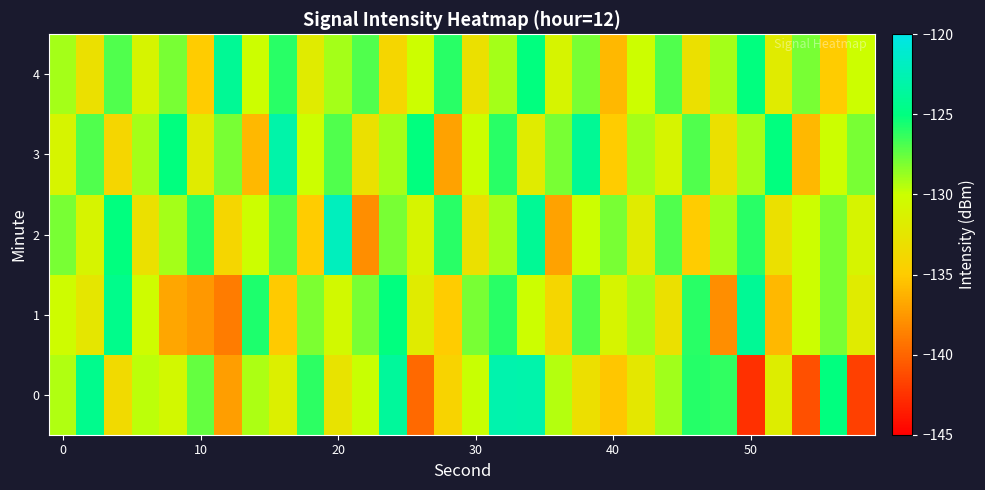

Reading left to right, extract all data points from this chart.

0: -129.4	-124.4	-133.7	-129.6	-130.6	-127.4	-137.2	-129.2	-131.6	-126.1	-132.8	-129.9	-123.7	-139.8	-134.3	-130.0	-122.8	-122.8	-129.5	-133.2	-135.3	-132.3	-129.0	-125.9	-126.2	-142.6	-131.7	-141.1	-125.0	-141.8
1: -130.2	-132.4	-124.5	-130.2	-136.8	-137.6	-138.9	-125.7	-135.1	-128.1	-130.5	-128.0	-125.0	-132.0	-135.0	-128.0	-126.0	-130.0	-134.0	-127.0	-131.0	-129.0	-133.0	-126.0	-138.0	-124.0	-136.0	-130.0	-128.0	-132.0
2: -128.0	-131.0	-125.0	-133.0	-129.0	-126.0	-134.0	-130.0	-127.0	-135.0	-122.0	-138.0	-128.0	-131.0	-126.0	-133.0	-129.0	-124.0	-137.0	-130.0	-128.0	-132.0	-127.0	-135.0	-129.0	-126.0	-133.0	-130.0	-128.0	-131.0
3: -131.0	-127.0	-134.0	-129.0	-125.0	-132.0	-128.0	-136.0	-123.0	-130.0	-127.0	-133.0	-129.0	-125.0	-137.0	-130.0	-126.0	-132.0	-128.0	-124.0	-135.0	-129.0	-131.0	-127.0	-133.0	-129.0	-125.0	-136.0	-130.0	-128.0
4: -129.0	-133.0	-127.0	-131.0	-128.0	-135.0	-124.0	-130.0	-126.0	-132.0	-129.0	-127.0	-134.0	-130.0	-126.0	-133.0	-129.0	-125.0	-131.0	-128.0	-136.0	-130.0	-127.0	-133.0	-129.0	-125.0	-132.0	-128.0	-135.0	-130.0